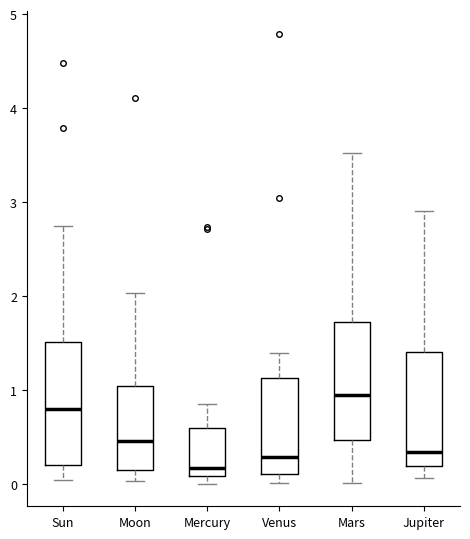

Reading left to right, transcribe this box plot: for each box, give where its median line is, the range the box spans, and where its two whiskers end, as read against the y-axis. The values are not printed on the chart, so give them approximately, as read against the axis.

Sun: median 0.8, box 0.2 to 1.5, whiskers 0.0 to 2.7
Moon: median 0.5, box 0.2 to 1.0, whiskers 0.0 to 2.0
Mercury: median 0.2, box 0.1 to 0.6, whiskers 0.0 to 0.9
Venus: median 0.3, box 0.1 to 1.1, whiskers 0.0 to 1.4
Mars: median 1.0, box 0.5 to 1.7, whiskers 0.0 to 3.5
Jupiter: median 0.3, box 0.2 to 1.4, whiskers 0.1 to 2.9